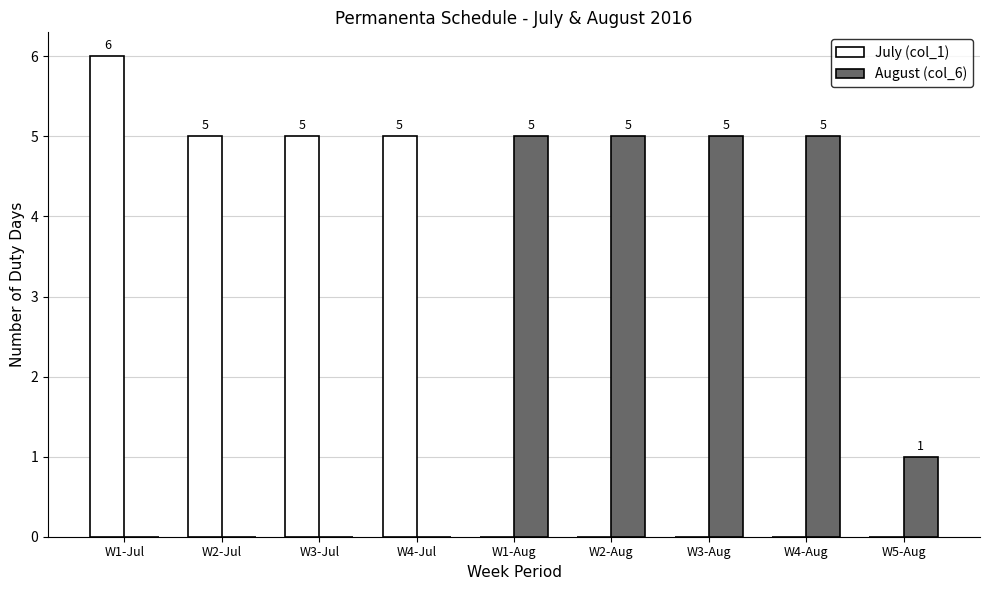

The value of July (col_1) at W1-Jul is 6. True or false?

True